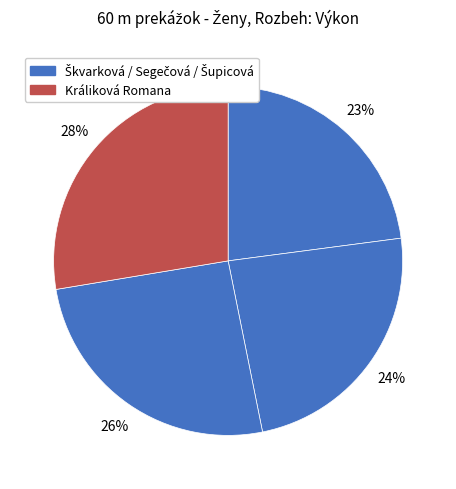

How many segments does this pie chart have?

4